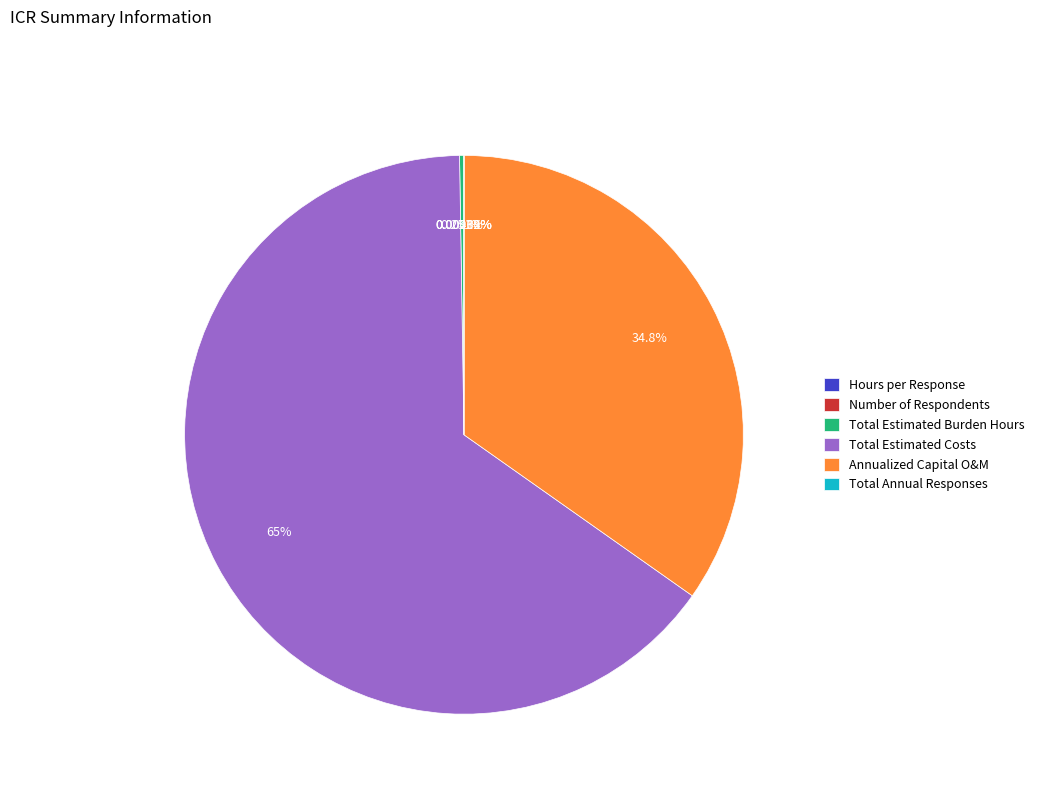

Combined, what portion of the pie is Annualized Capital O&M and Total Estimated Costs?

99.7%